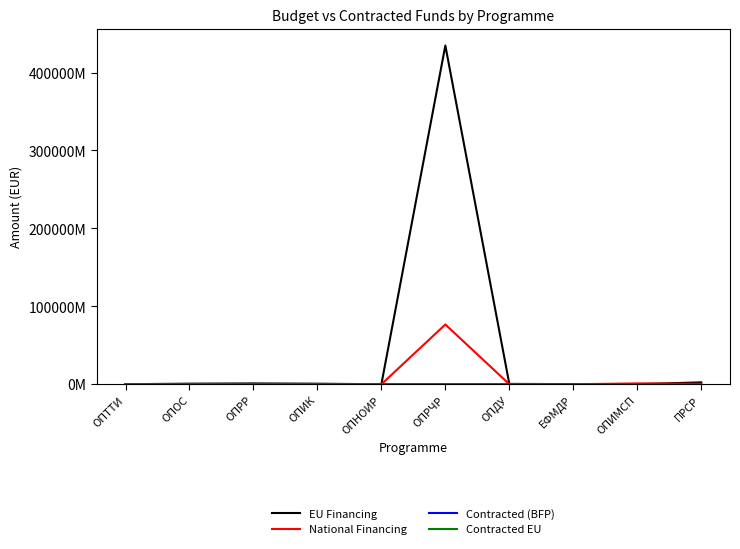

True or false: Contracted (BFP) and Contracted EU cross at least once.

False